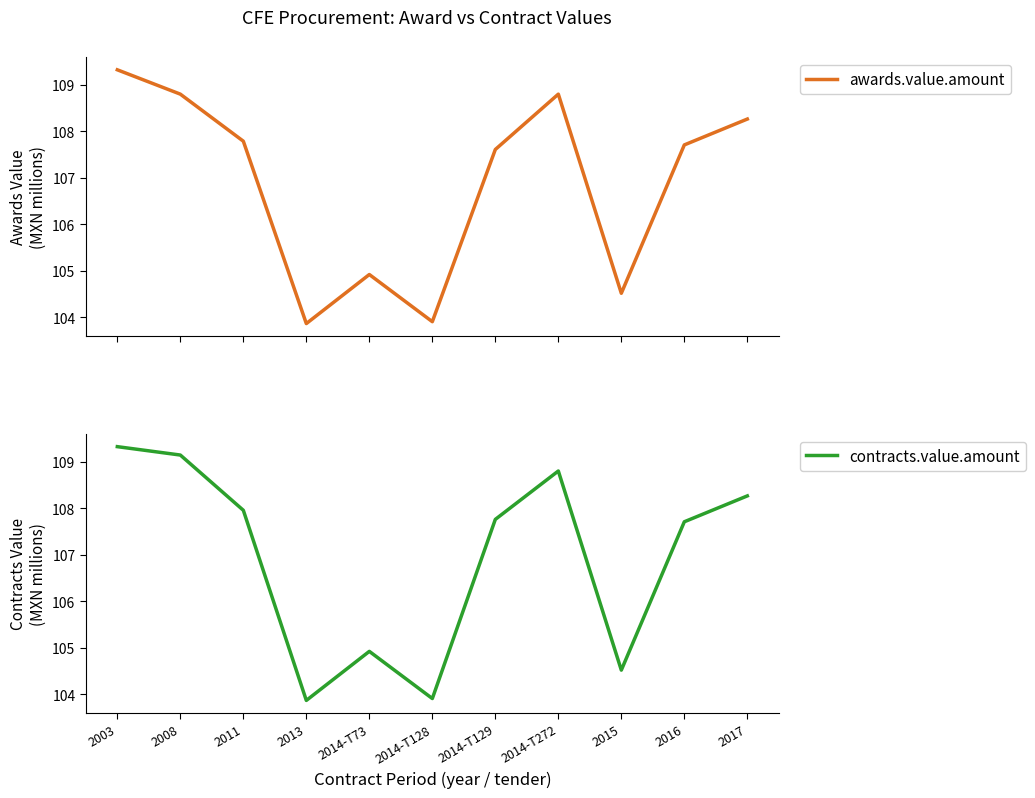

Where does the awards.value.amount series first go above 107?

2003